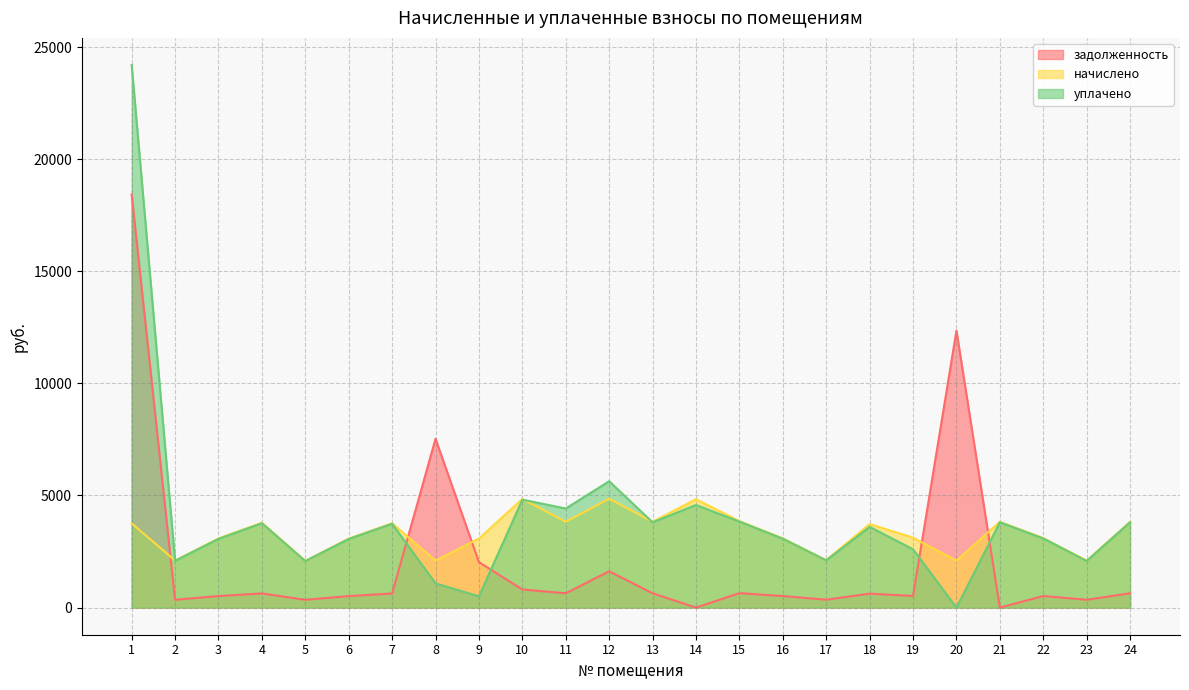

What are all the series names shown in the legend?

задолженность, начислено, уплачено